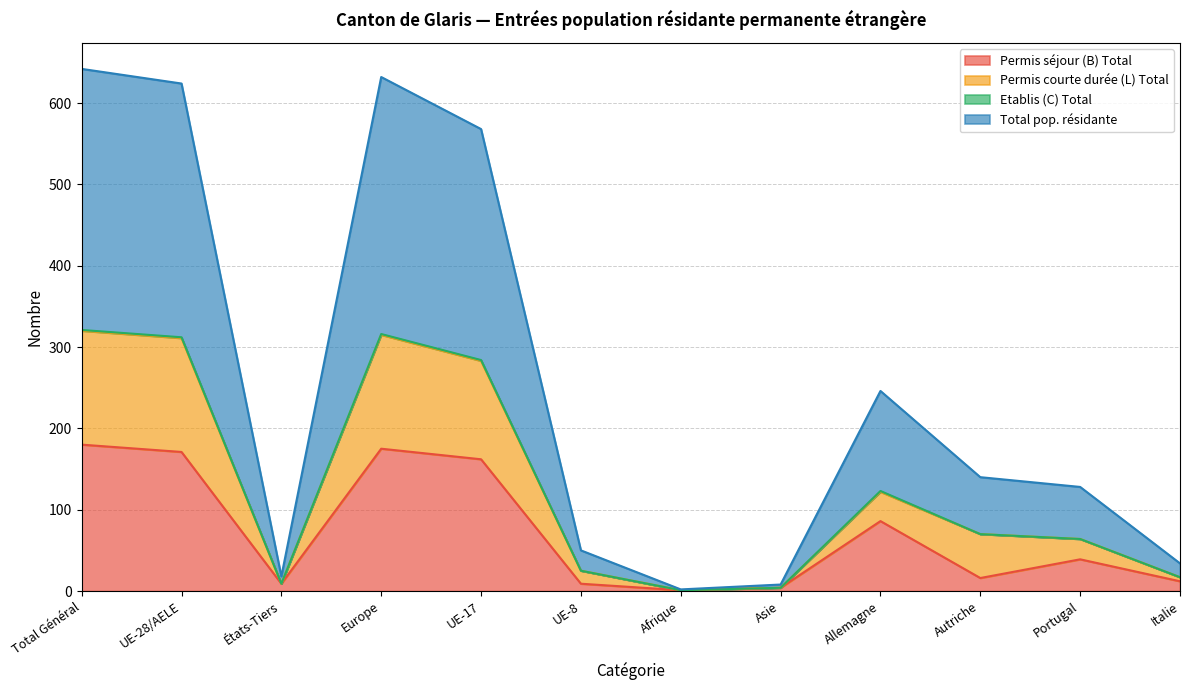

In Permis courte durée (L) Total, how many points are higher than both neighbors (excluding endpoints)?

2